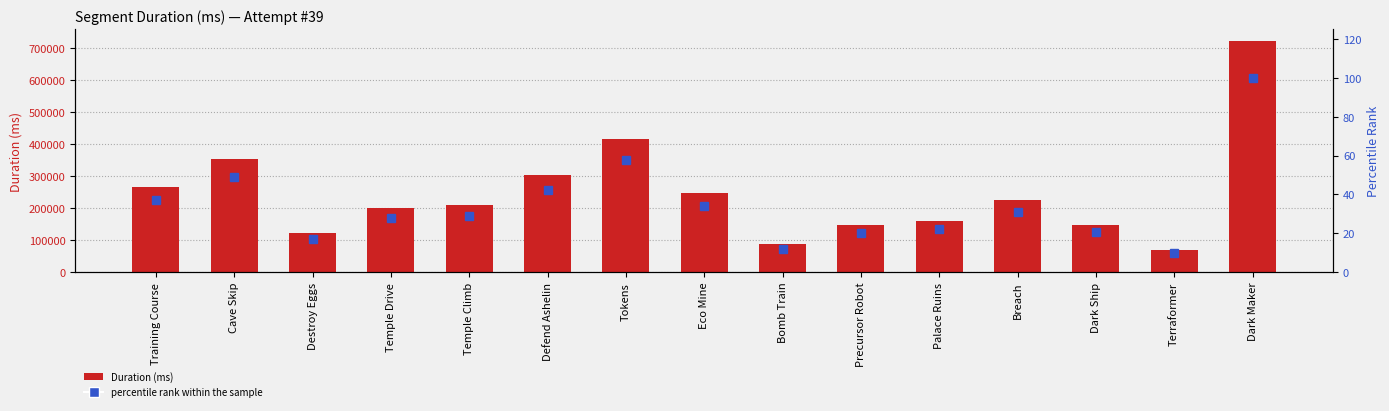

At which label is percentile rank within the sample closest to 54?

Tokens